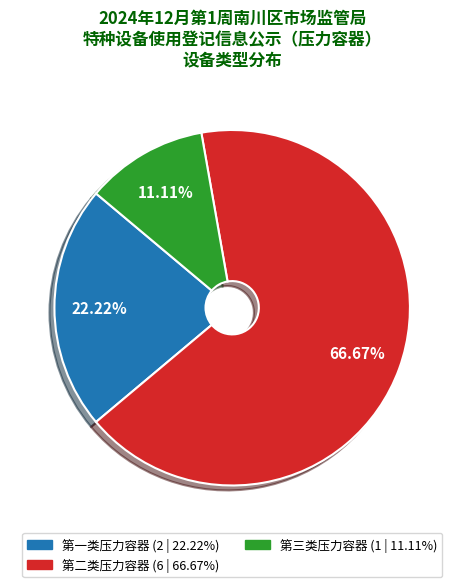

To the nearest percent, what portion does 第二类压力容器 represent?

67%